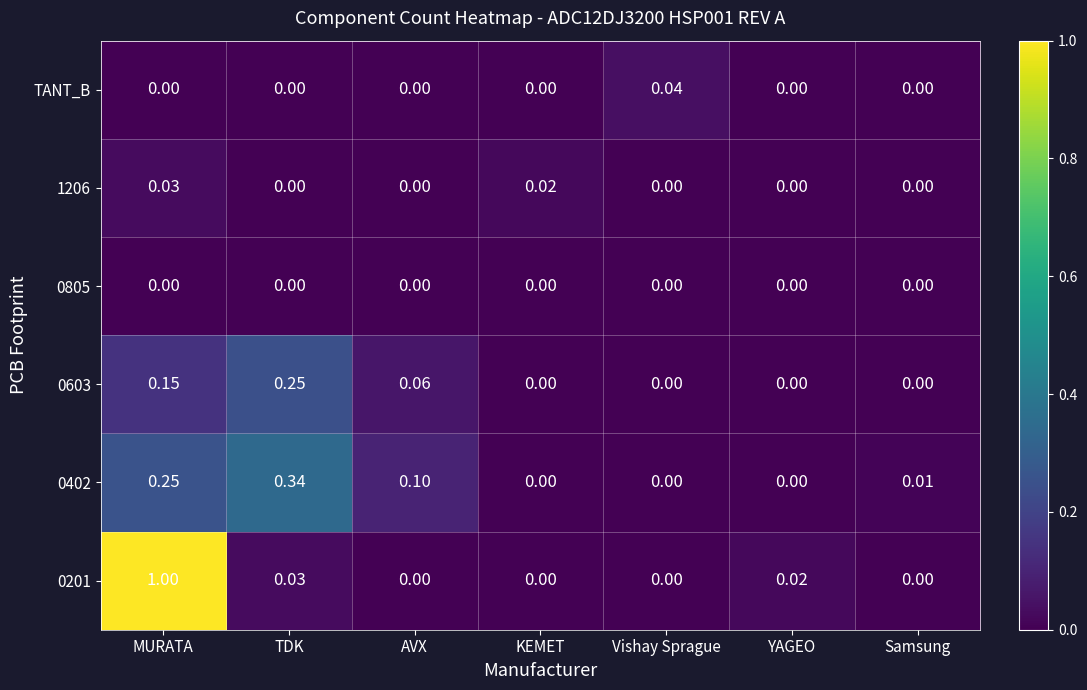

Which series has the widest spread of values?

0201